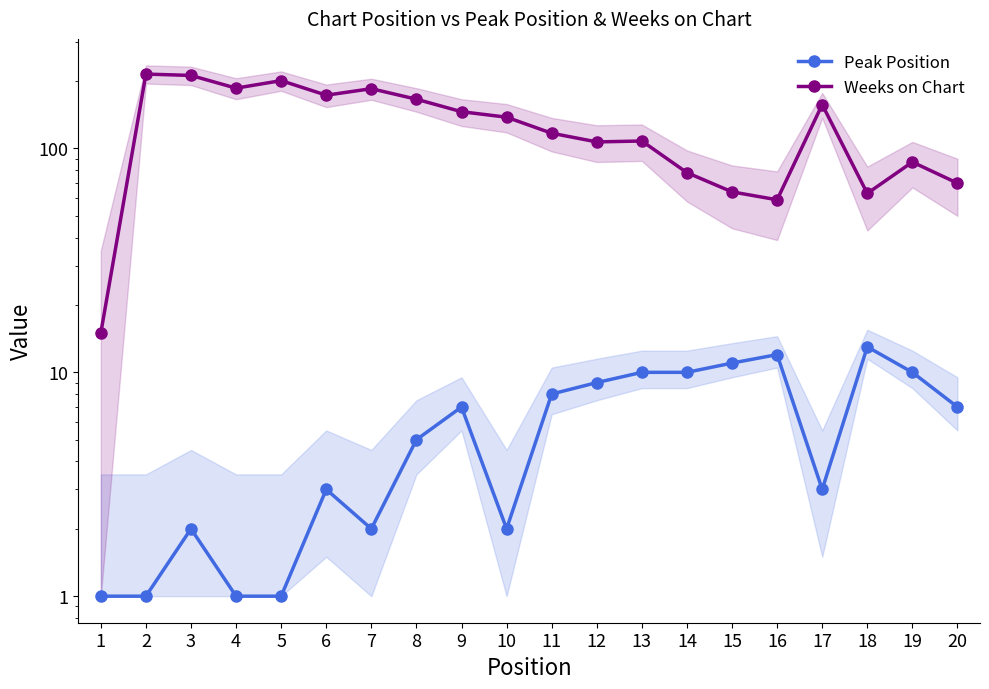

List the series in order of their overall mean, lowest first.

Peak Position, Weeks on Chart